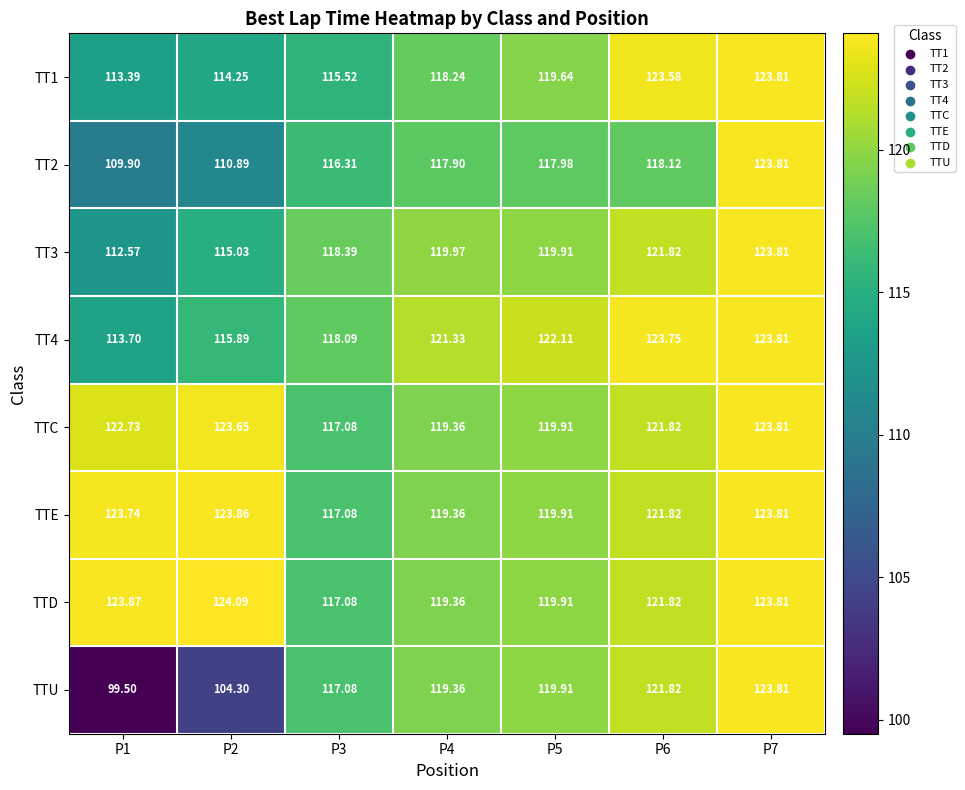

Which series has the largest range (max minus min)?

TTU